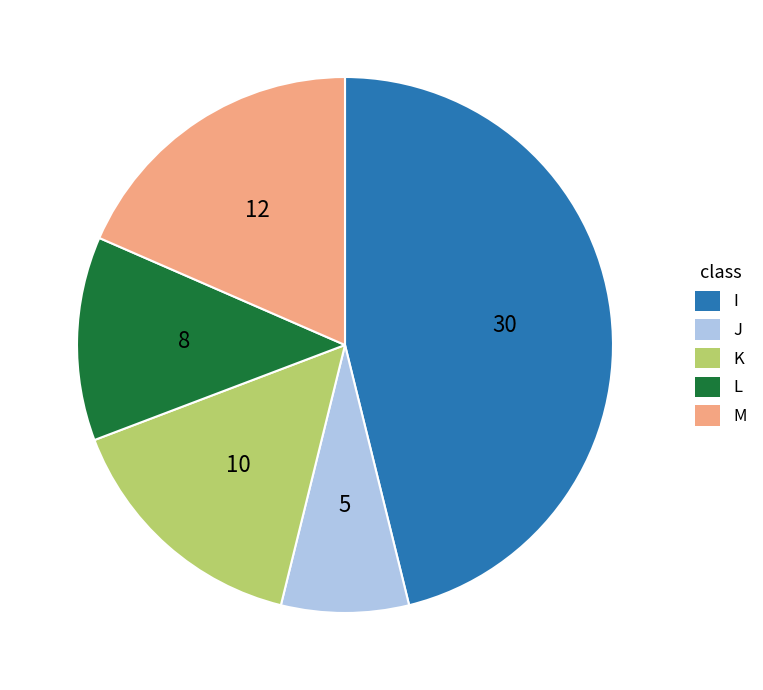

Count the number of slices in the pie.

5